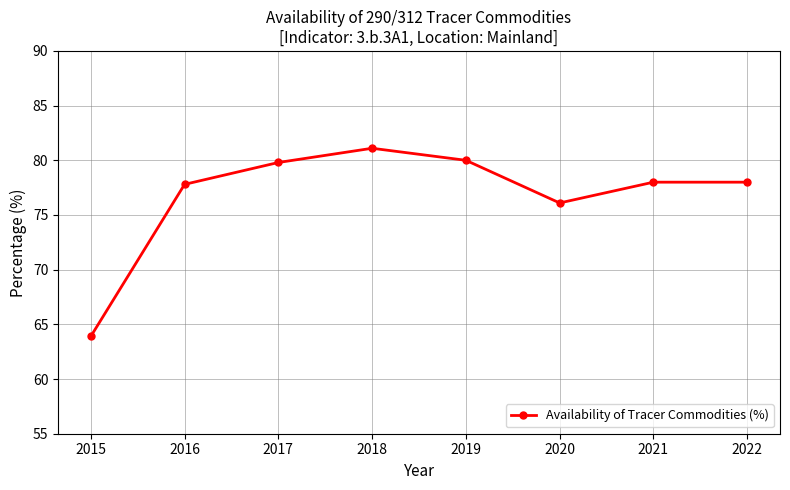

Between 2020 and 2015, which is larger?

2020